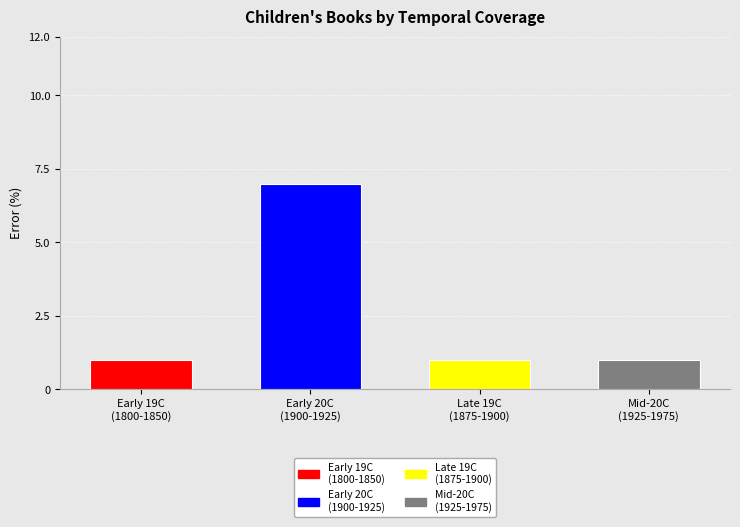

How many categories are shown in the chart?

4